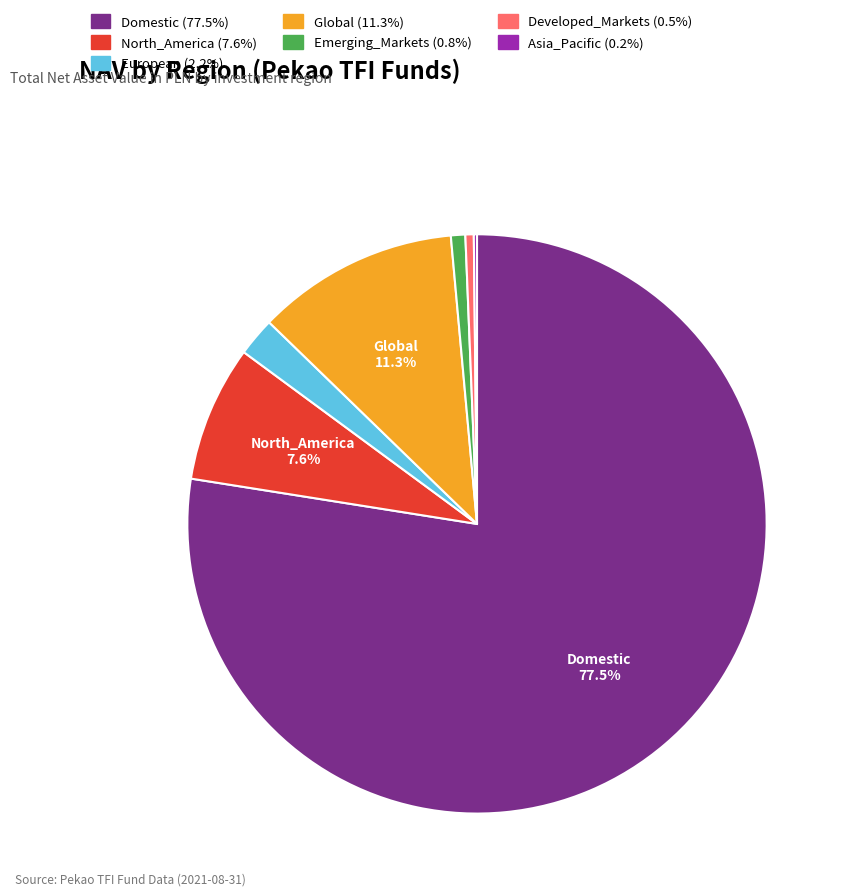

Which category has the biggest portion of the pie?

Domestic